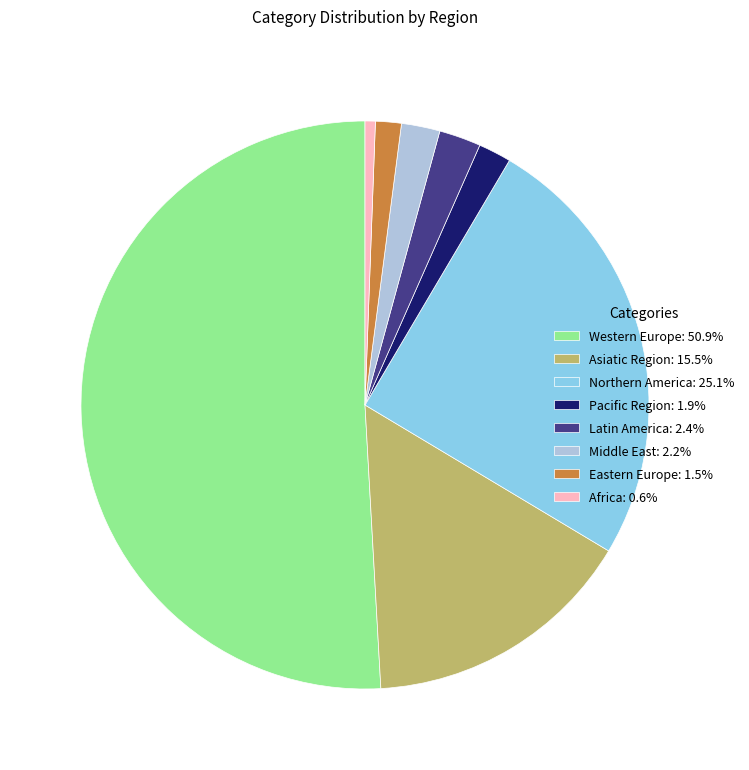

Is it true that Northern America is 11% of the pie?

False